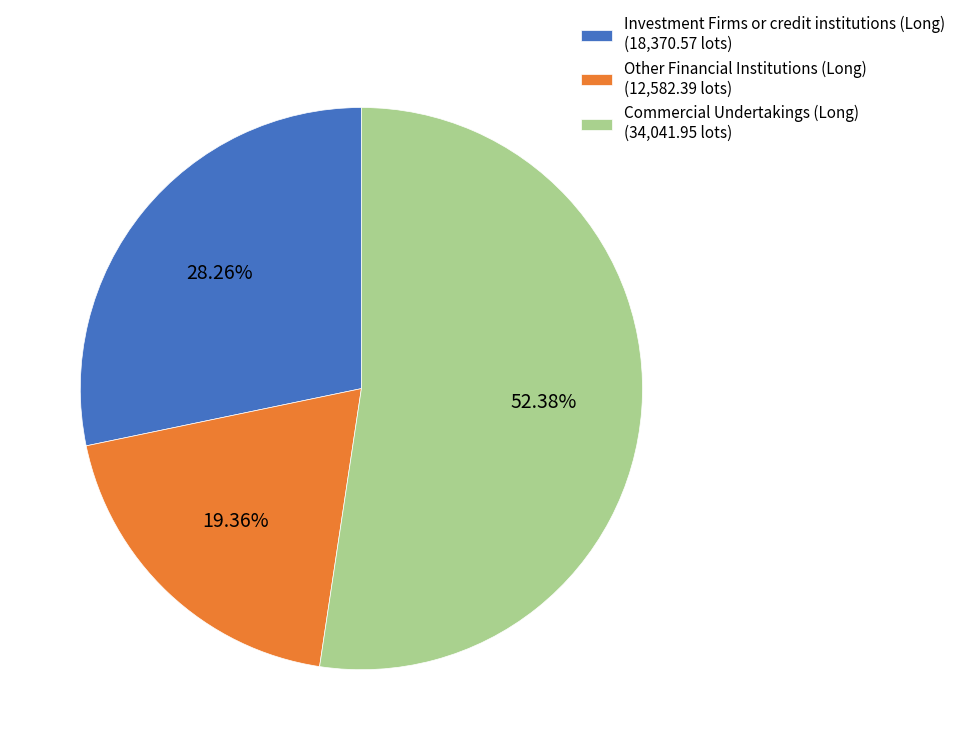

Which category has the biggest portion of the pie?

Commercial Undertakings (Long)